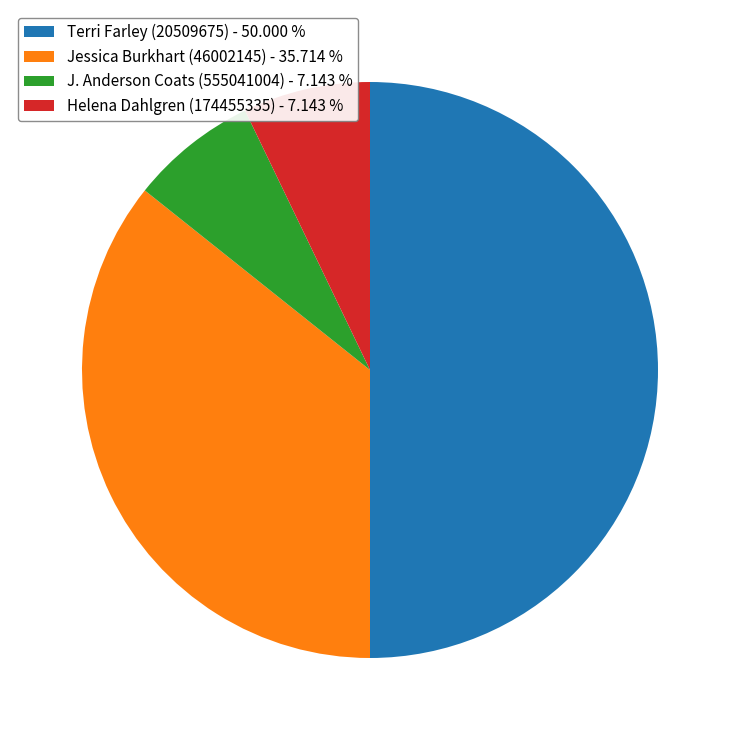

How many slices are in this pie chart?

4